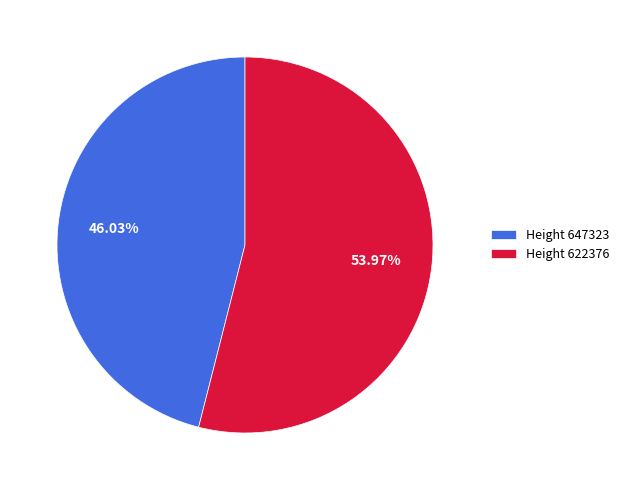

Which category has the biggest portion of the pie?

Height 622376